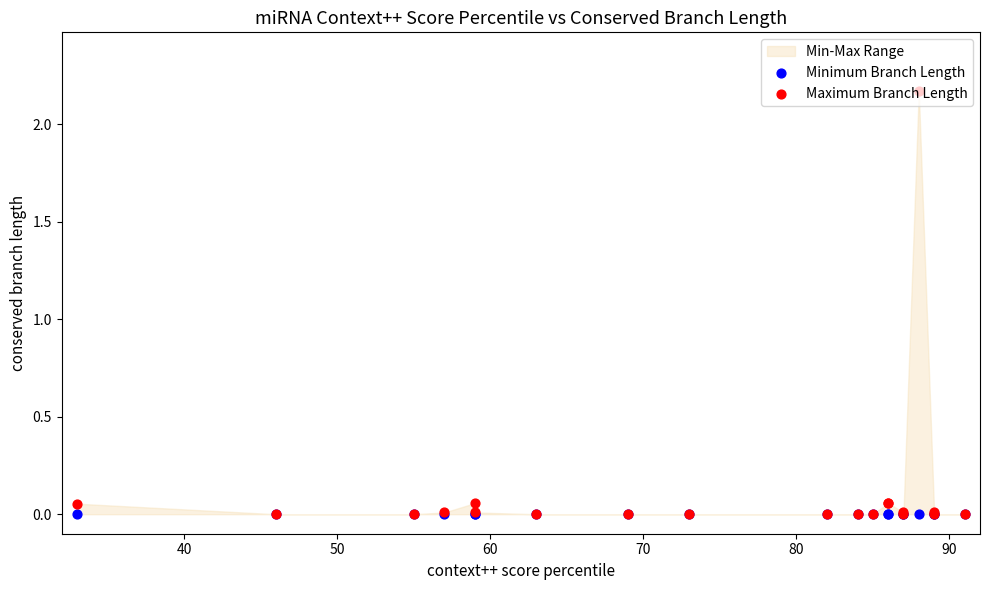

Which series has the largest Y range (max minus min)?

Maximum Branch Length